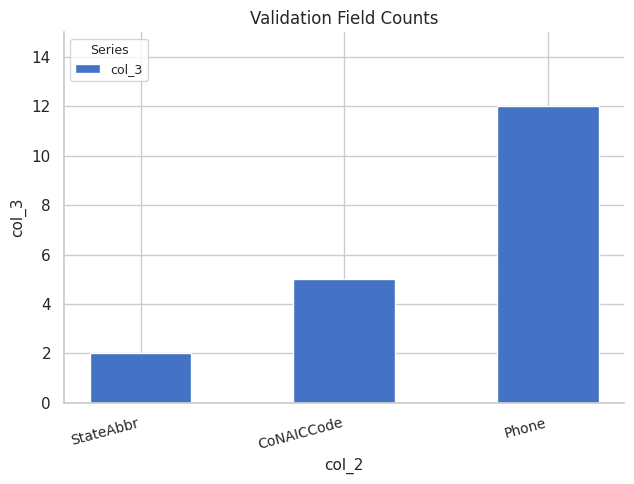

What is the change in value from StateAbbr to Phone?

+10